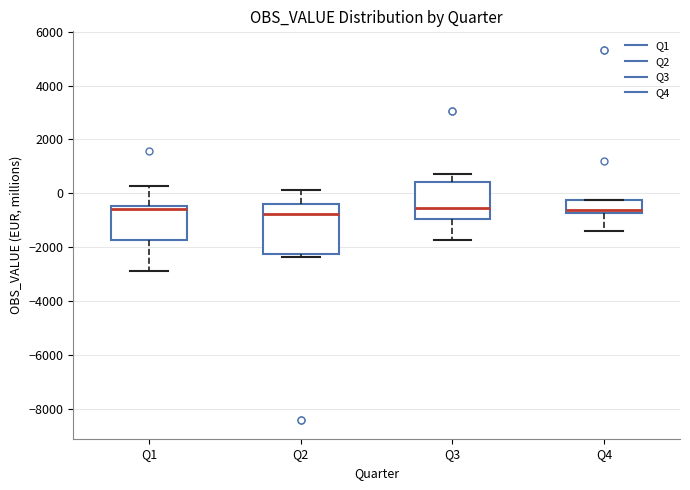

Reading left to right, transcribe this box plot: for each box, give where its median line is, the range the box spans, and where its two whiskers end, as read against the y-axis. The values are not printed on the chart, so give them approximately, as read against the axis.

Q1: median -600, box -1800 to -400, whiskers -2800 to 200
Q2: median -800, box -2200 to -400, whiskers -2400 to 200
Q3: median -600, box -1000 to 400, whiskers -1800 to 800
Q4: median -600, box -800 to -200, whiskers -1400 to -200